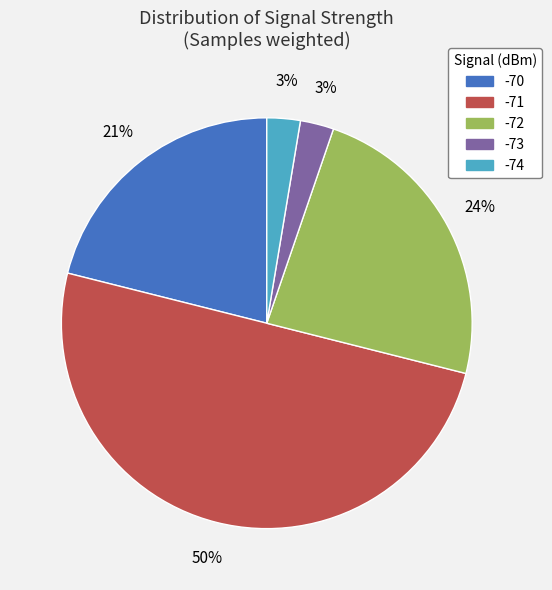

To the nearest percent, what is the difference between the largest and smallest slice percentages?

47%